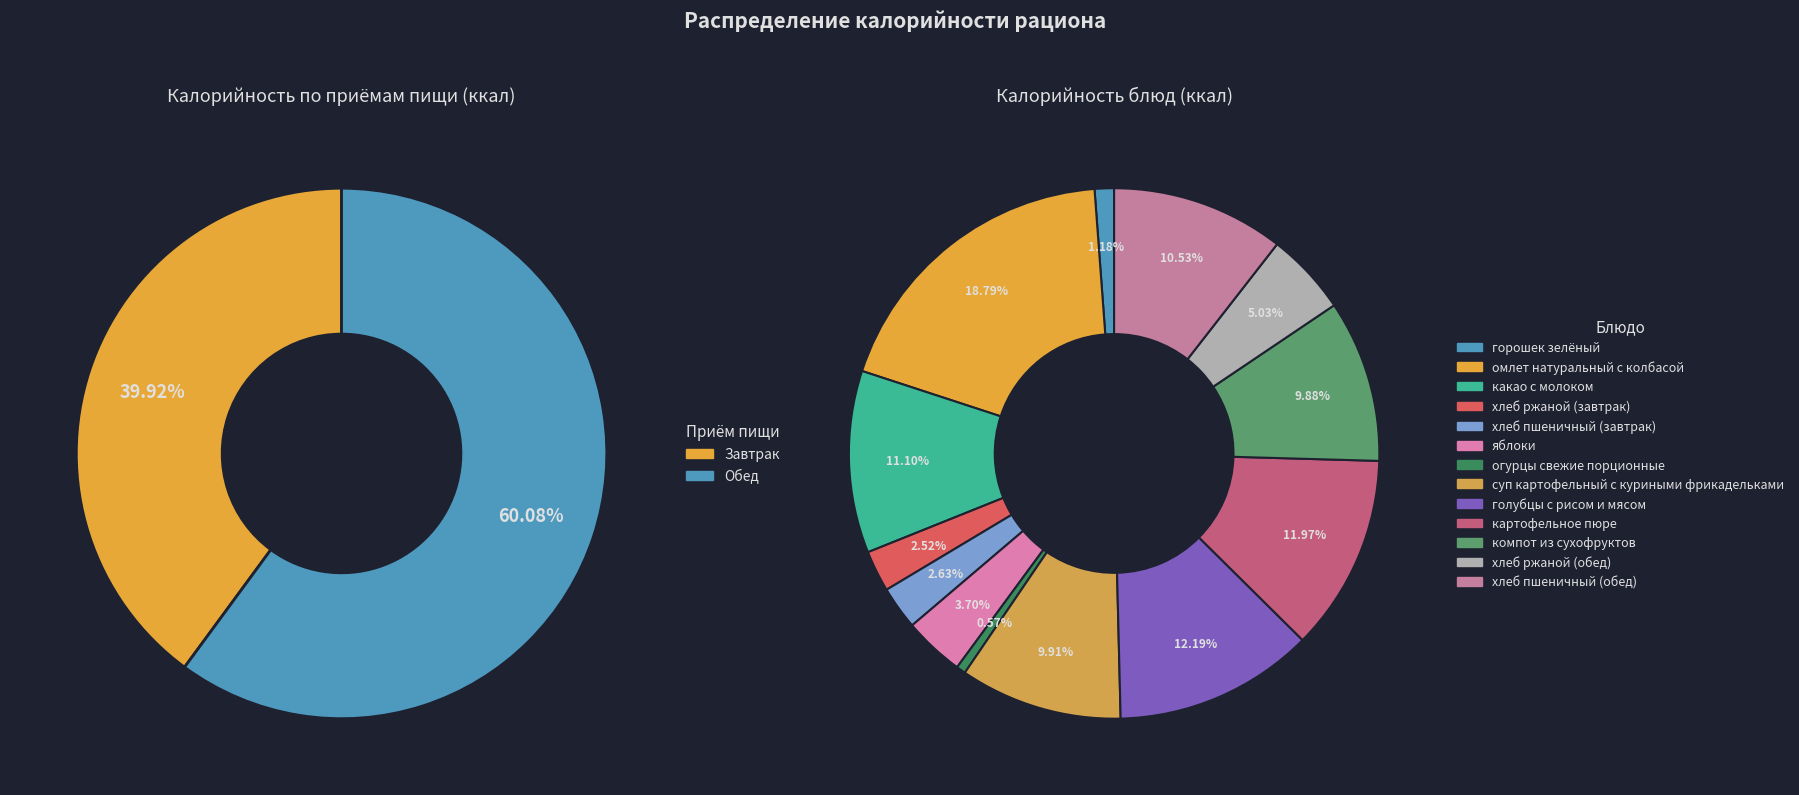

To the nearest percent, what is the difference between the омлет натуральный с колбасой and голубцы с рисом и мясом slice percentages?

7%